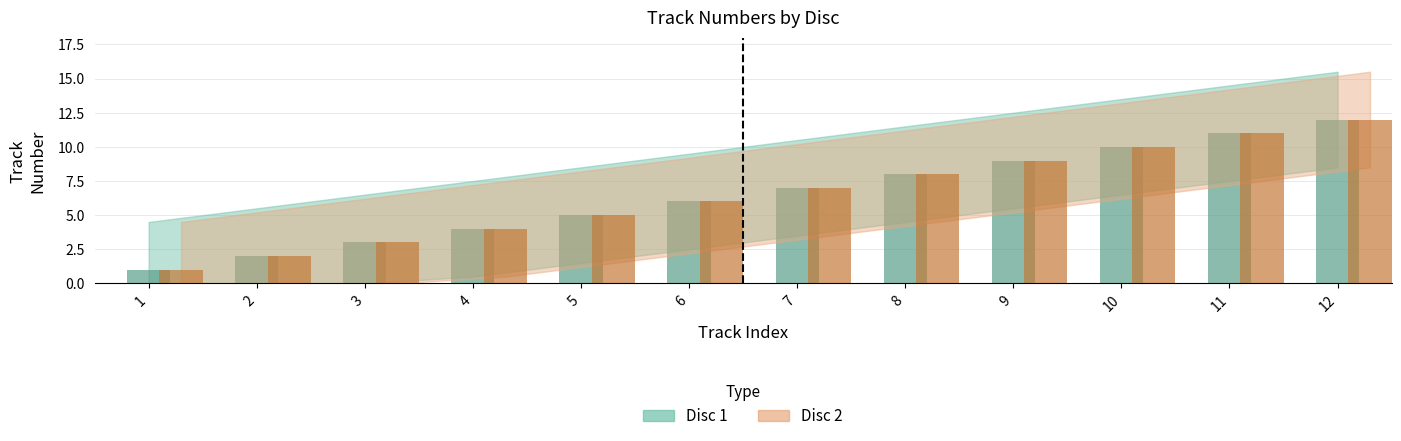

At which label does Disc 1 first exceed 7?

8